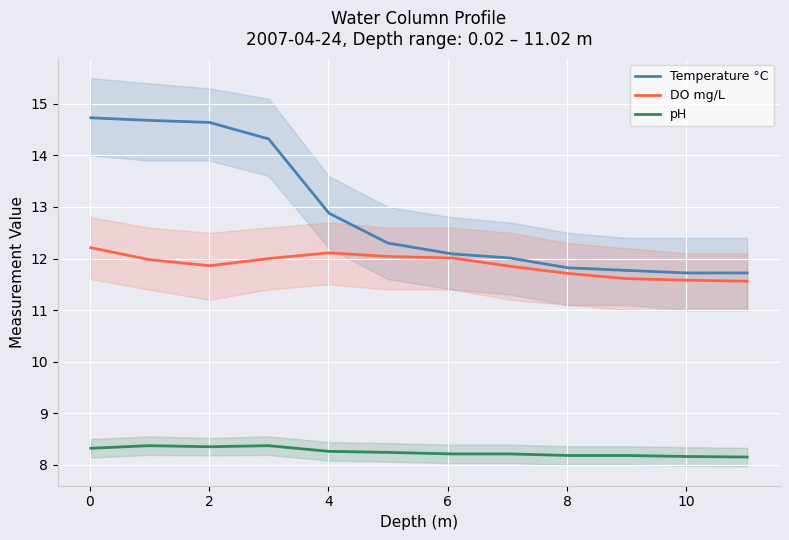

What is the minimum value for Temperature °C?

11.7